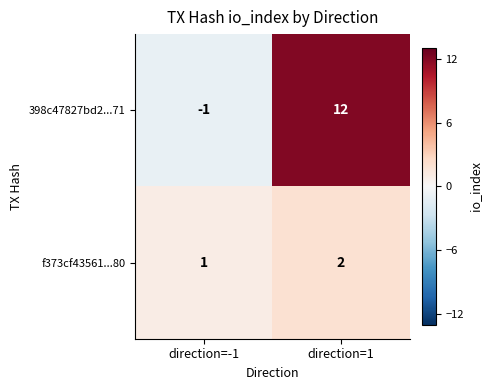

The f373cf43561...80 series shows 2 at direction=1. True or false?

True